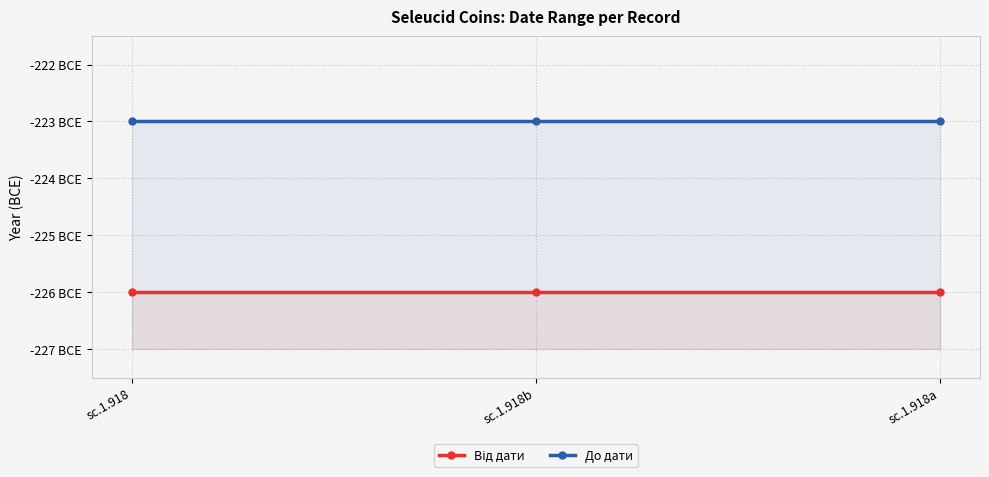

Count the number of data series in this chart.

2